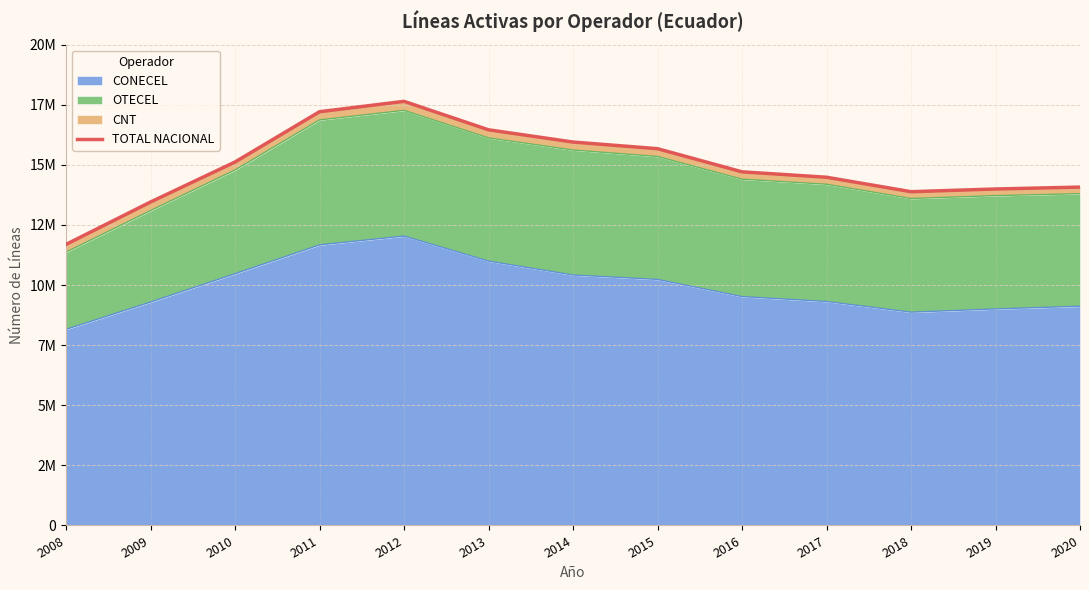

How many lines are shown in the chart?

1